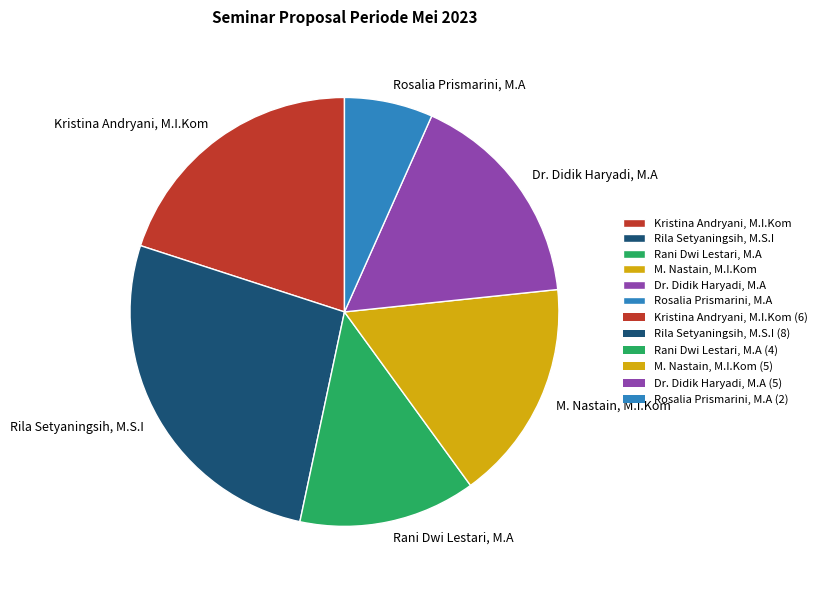

Which slice is the largest?

Rila Setyaningsih, M.S.I